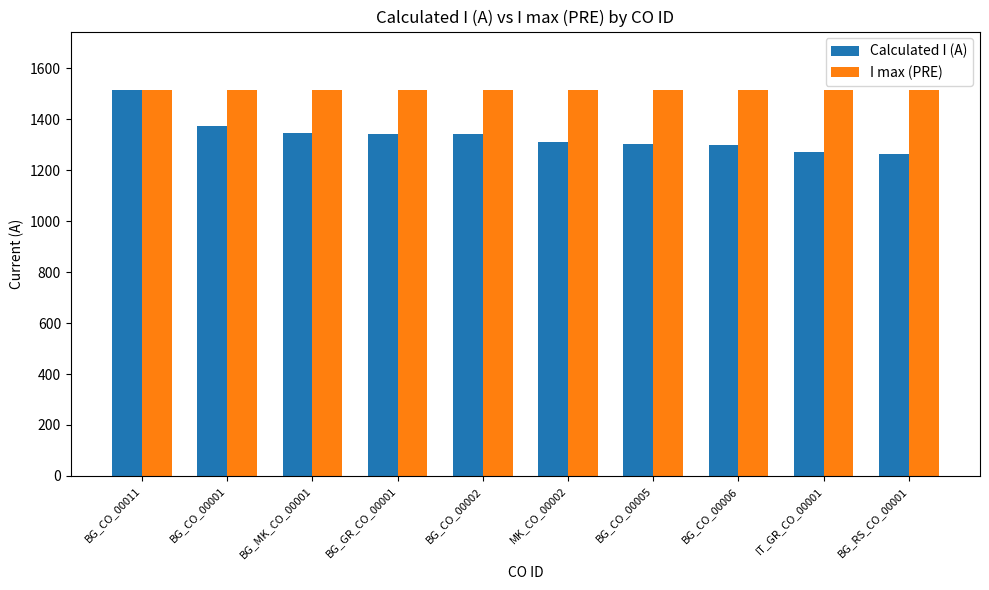

What is the total value across all series at BG_MK_CO_00001?

2864